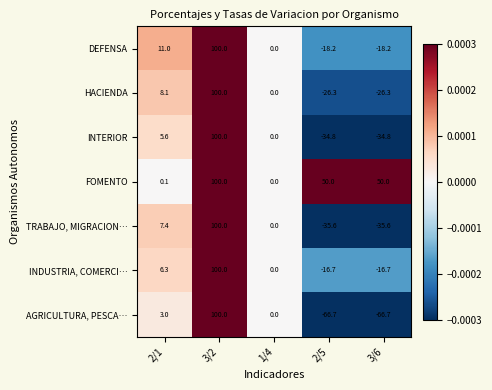

Which label corresponds to the largest value in the chart?

3/2